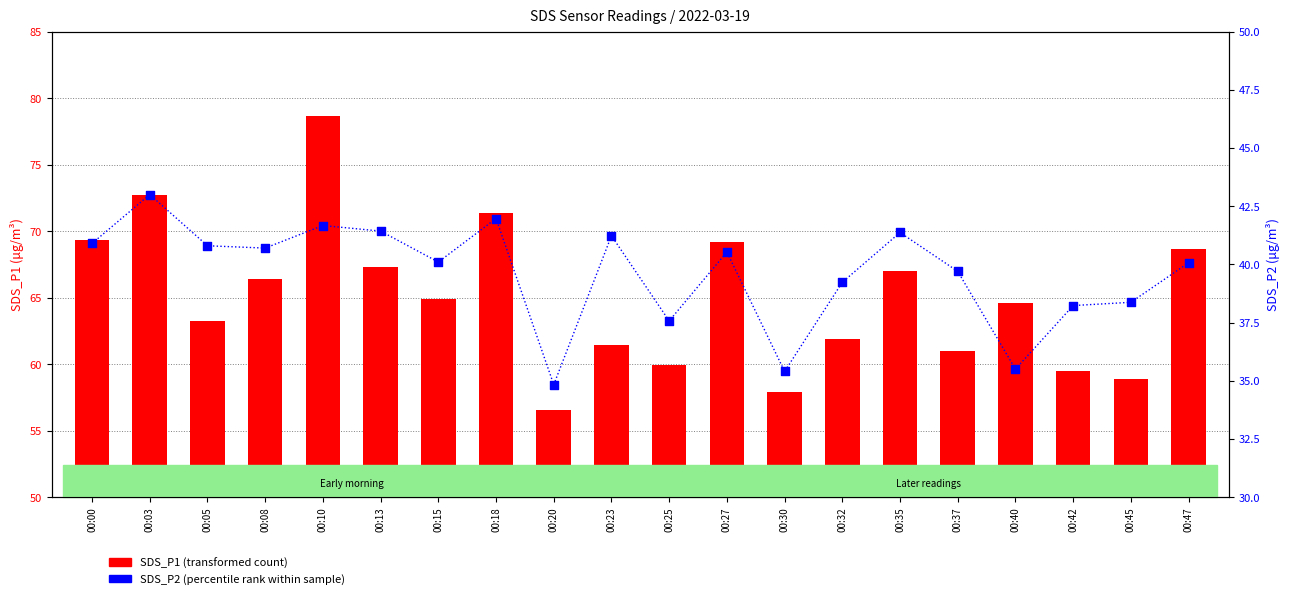

What are all the series names shown in the legend?

SDS_P1 (transformed count), SDS_P2 (percentile rank within sample)